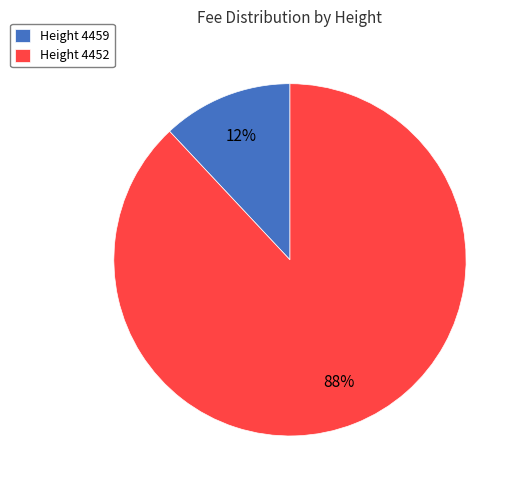

Combined, do Height 4459 and Height 4452 account for over 50%?

Yes